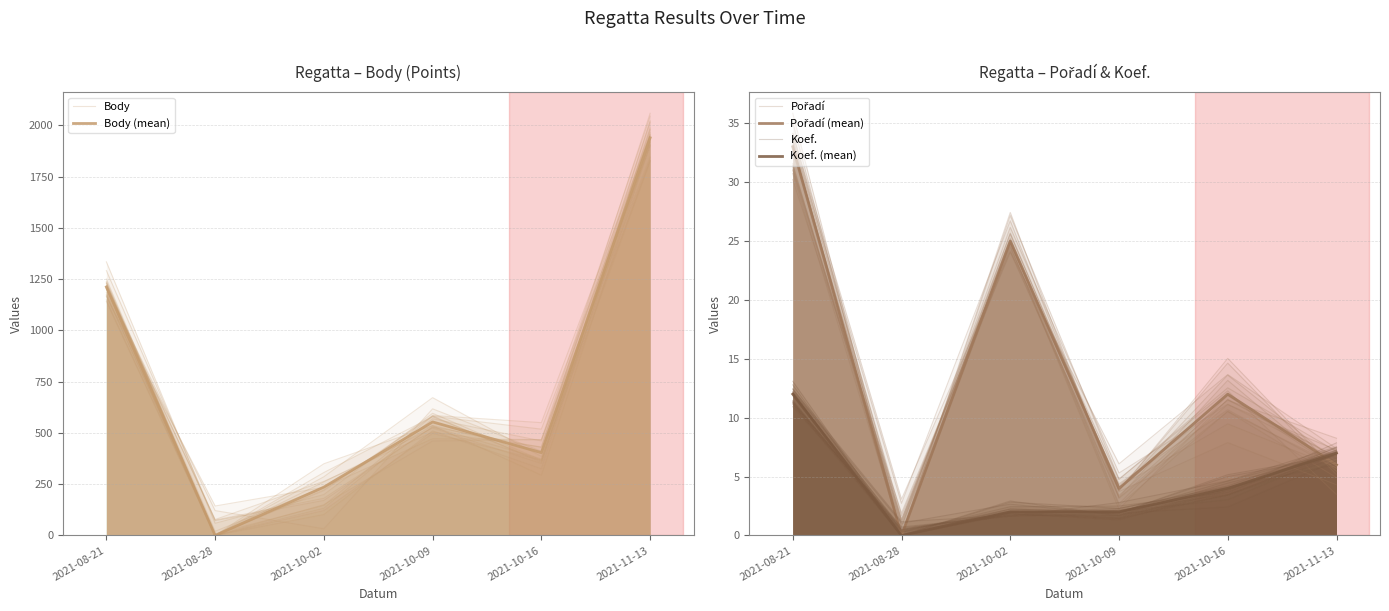

Is the value of Body at 2021-10-09 greater than the value of Koef. at 2021-10-09?

Yes